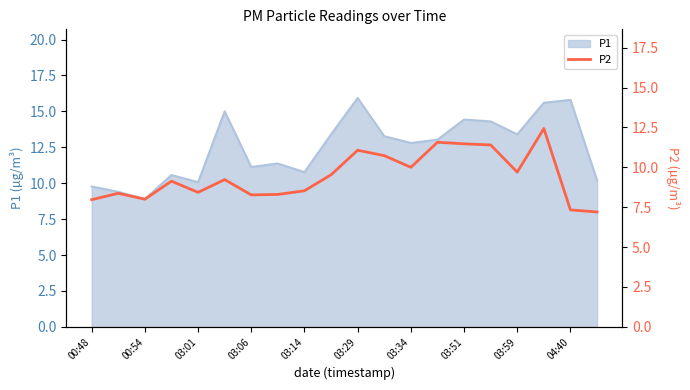

True or false: P1 has a value of 15.9 at 03:29.

True